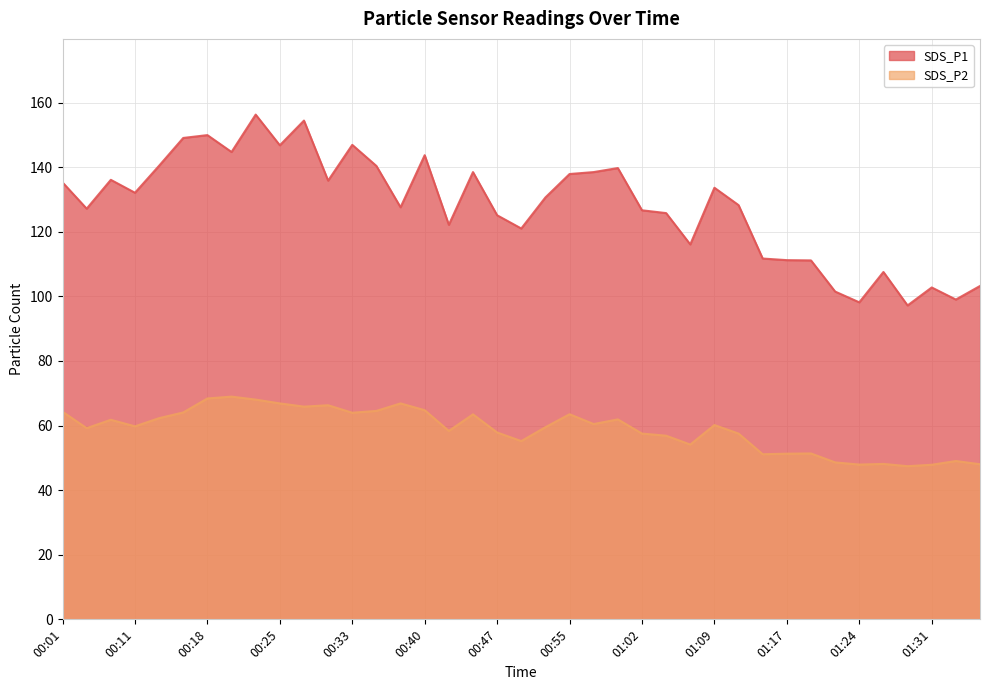

Which category has the highest value across all series?

00:23